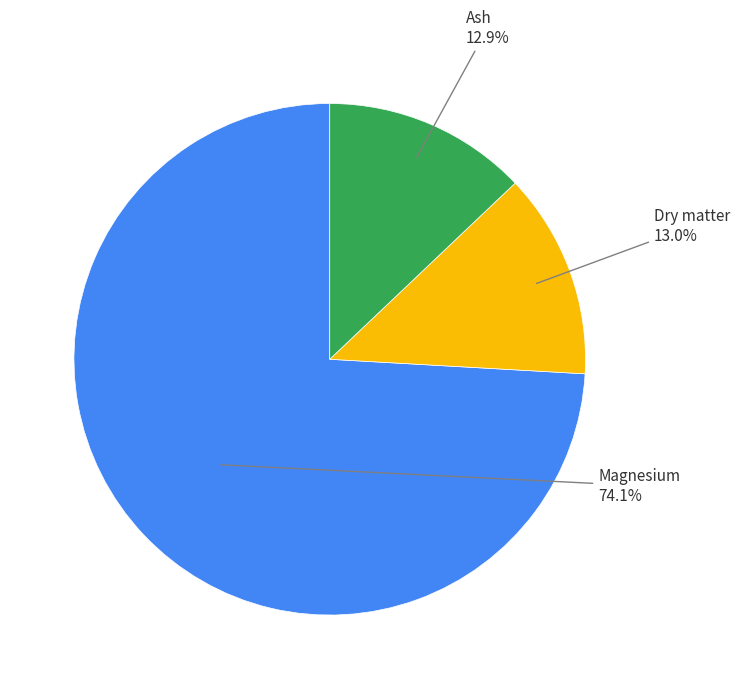

Does any single category account for the majority?

Yes